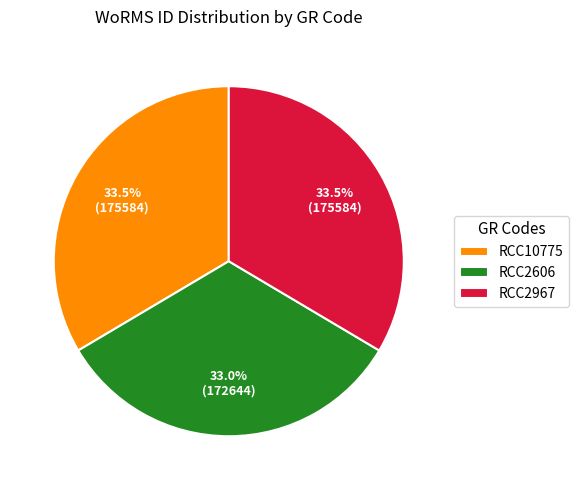

True or false: RCC2606 accounts for 33% of the total.

True